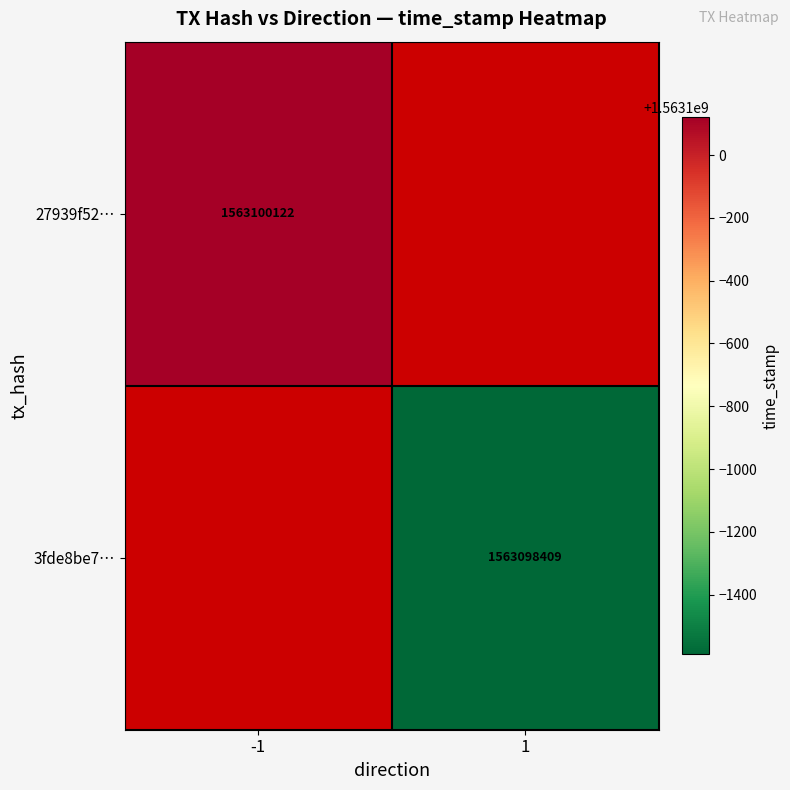

Is it true that 27939f52… equals 1563100122 at -1?

True